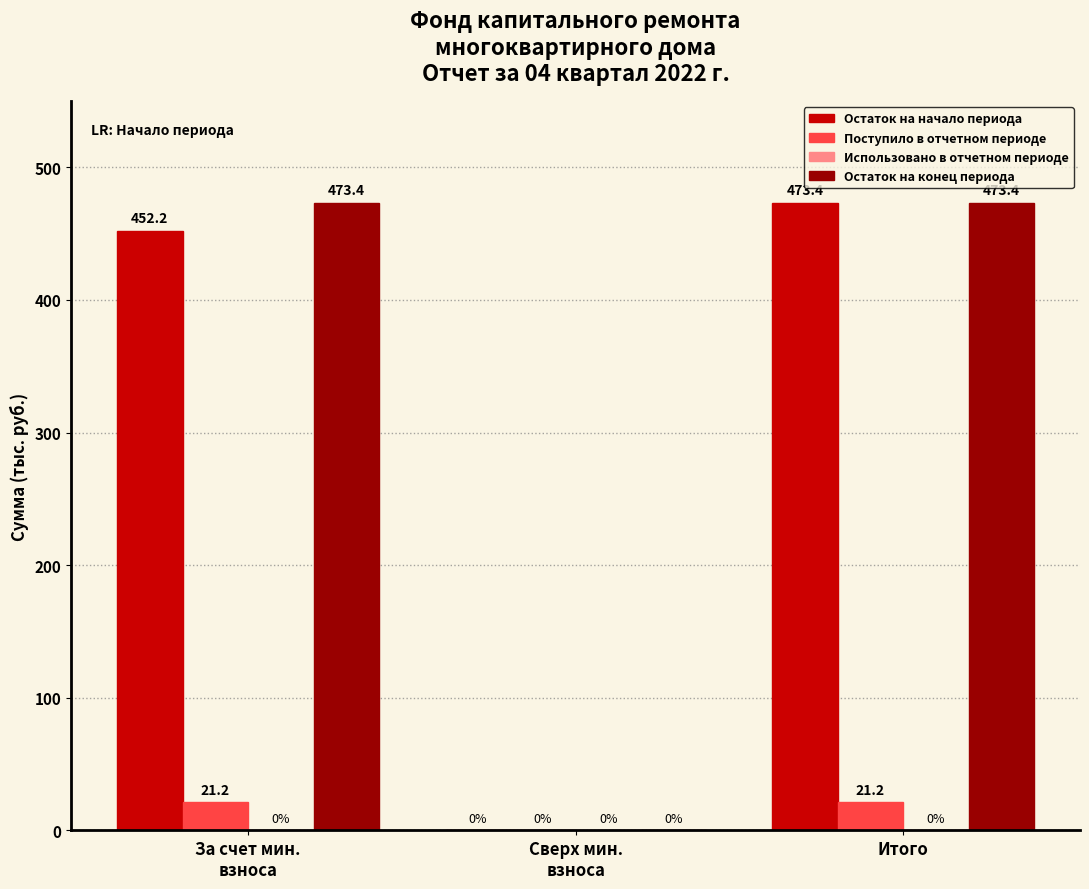

Count the number of categories in the chart.

3